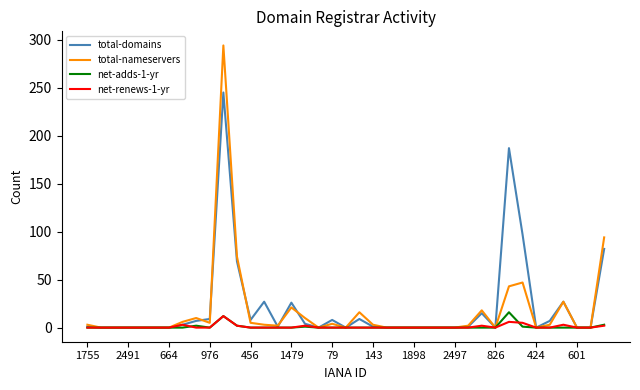

What is the maximum value shown in the chart?

294